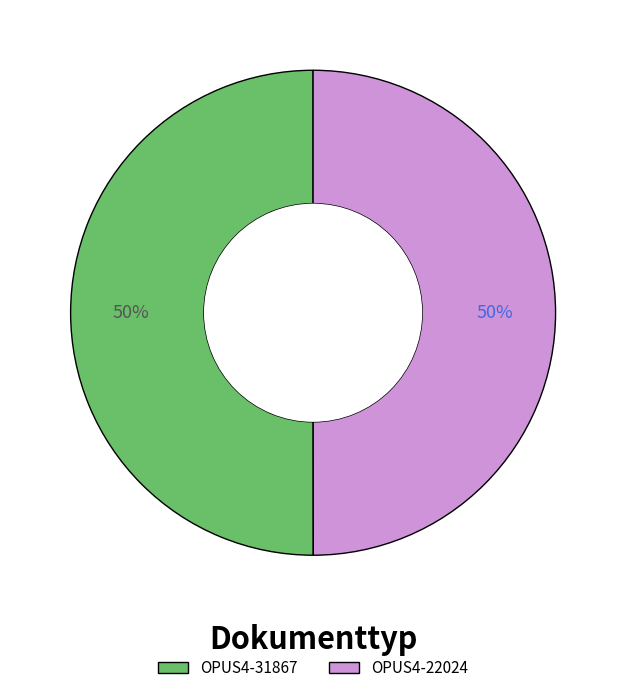

True or false: OPUS4-22024 accounts for 50% of the total.

True